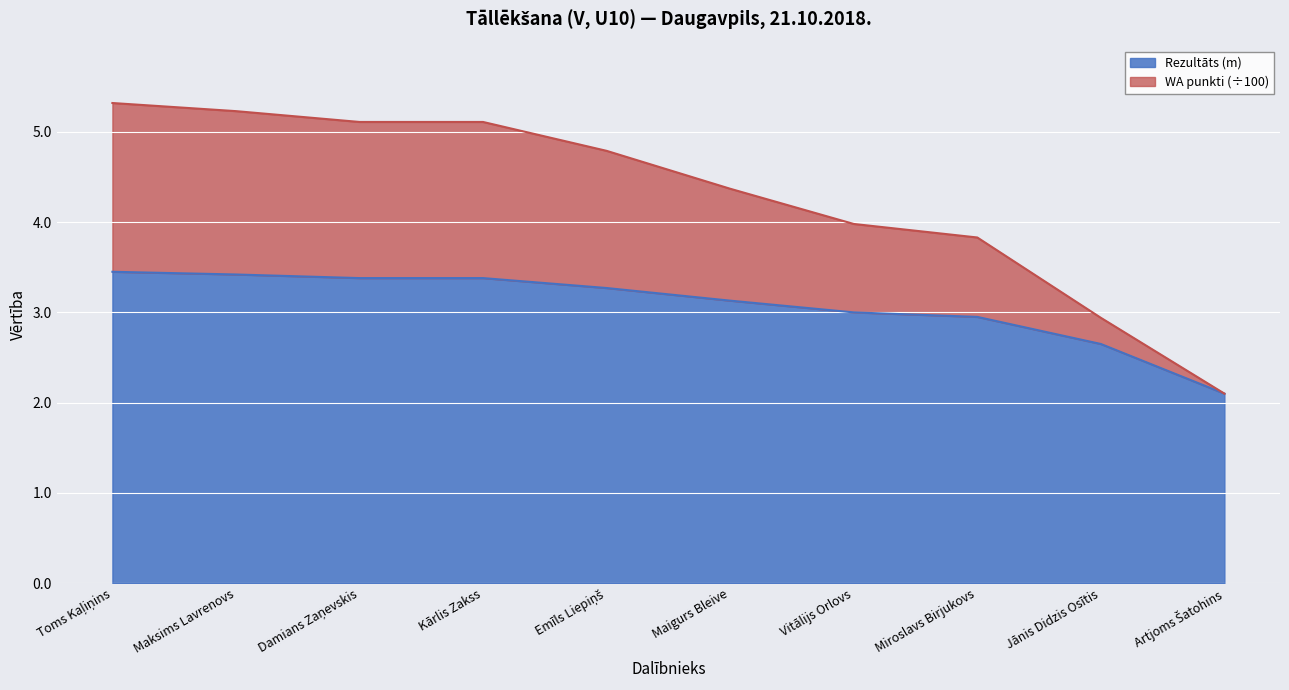

What is the approximate value of WA at Damians Zaņevskis?

5.1